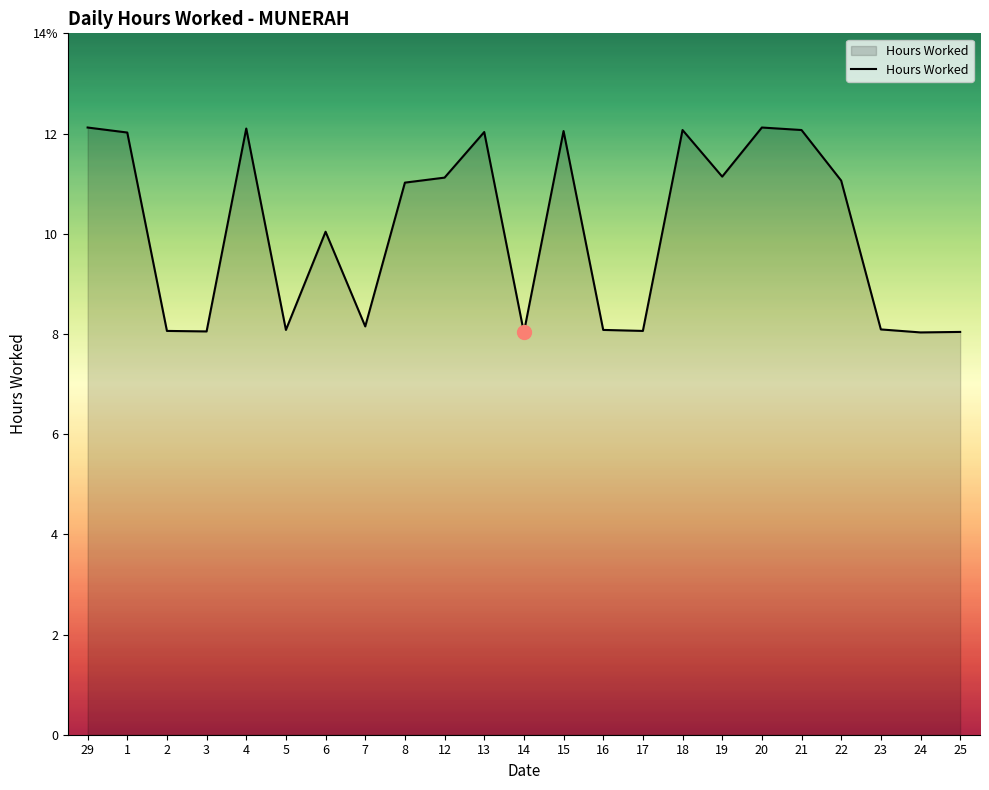

What value does the data have at 21?

12.1